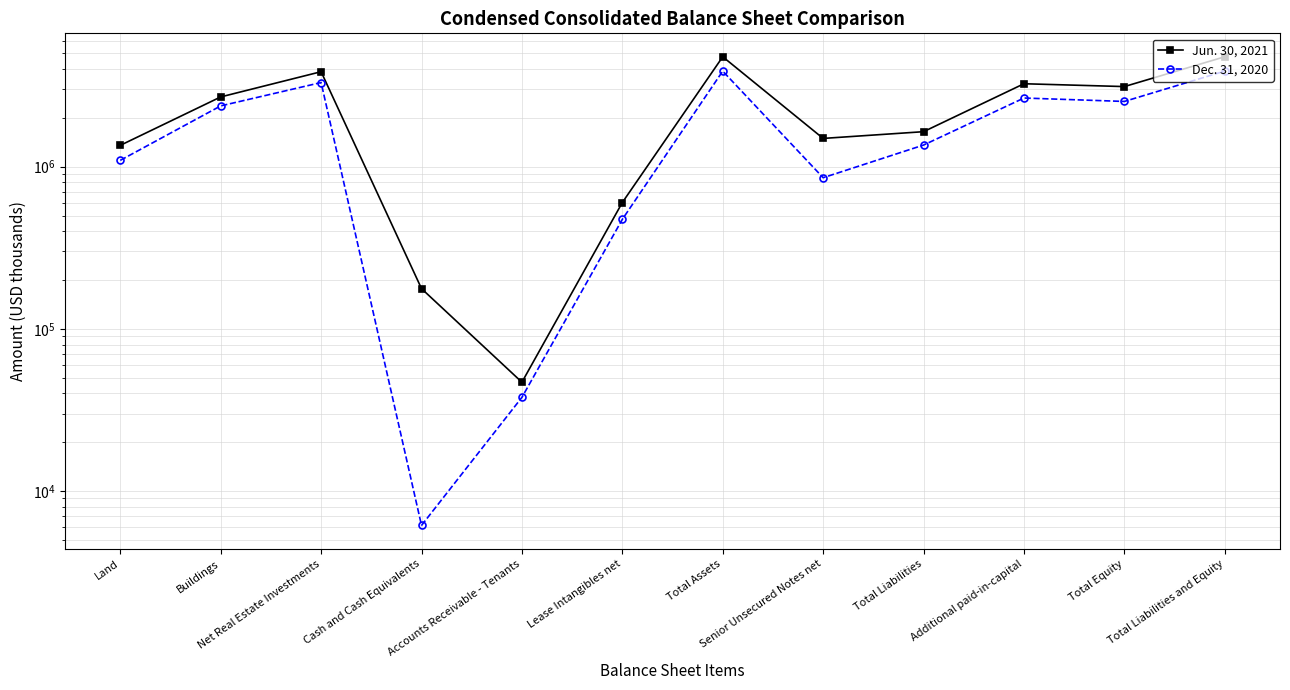

Is it true that Dec. 31, 2020 equals 1856226 at Total Liabilities?

False